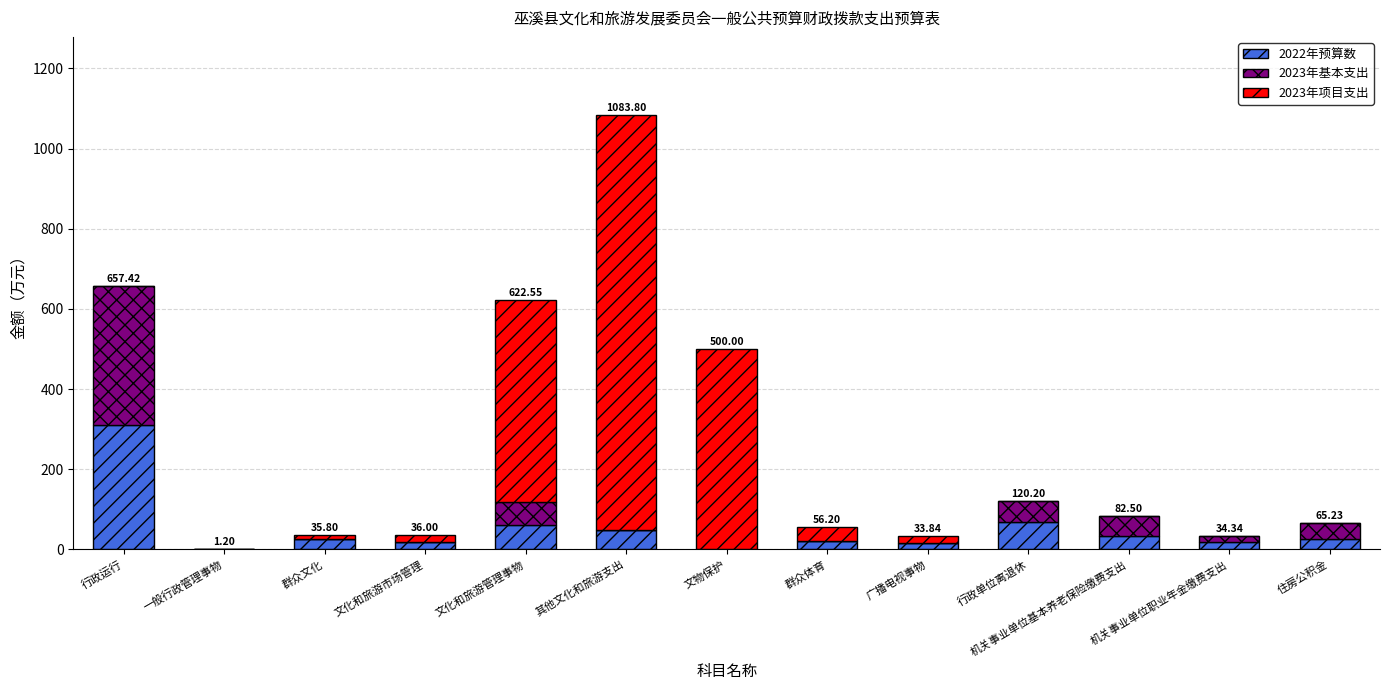

What is the sum of all 2022年预算数 values?

646.8